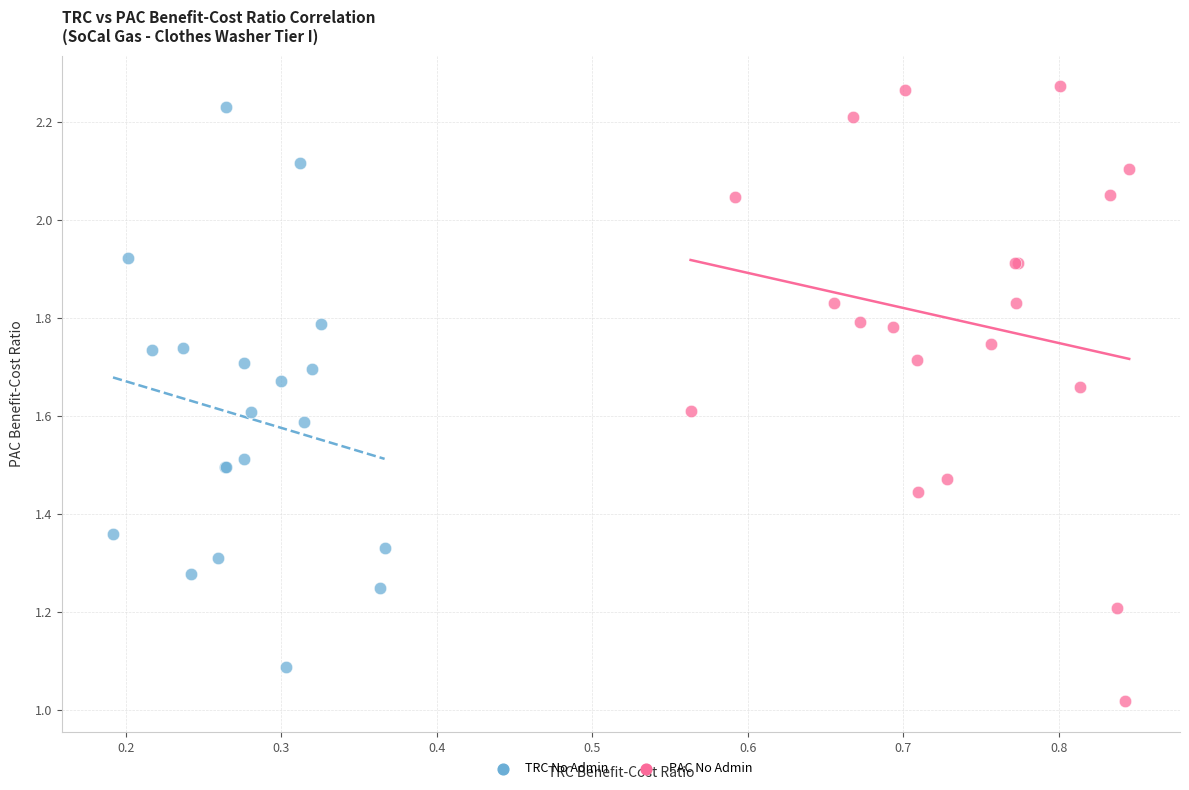

Which series has the largest Y range (max minus min)?

PAC No Admin